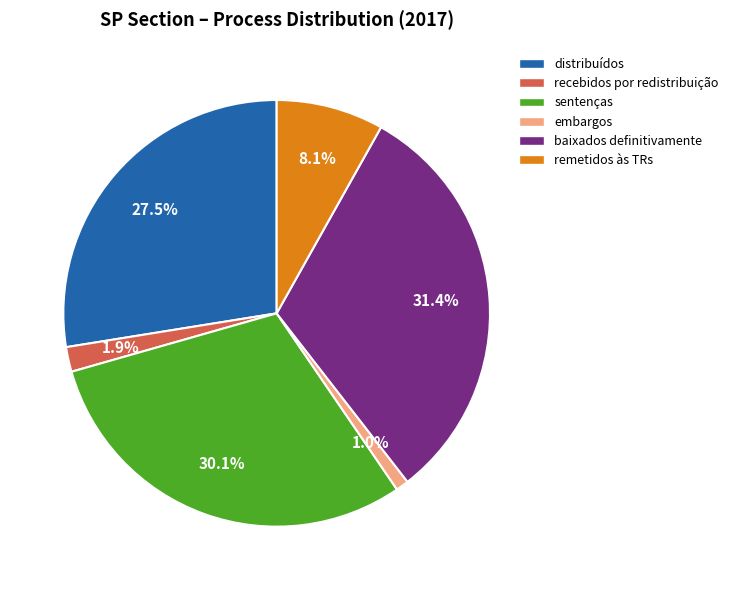

What is the largest slice in the pie chart?

baixados definitivamente